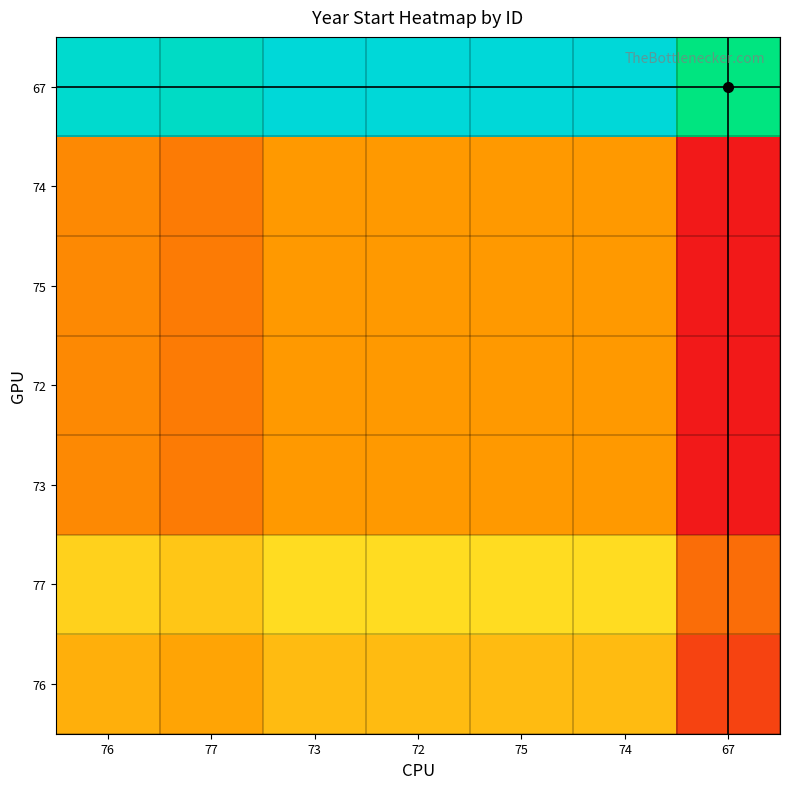

At which category is the sum across all series the highest?

73